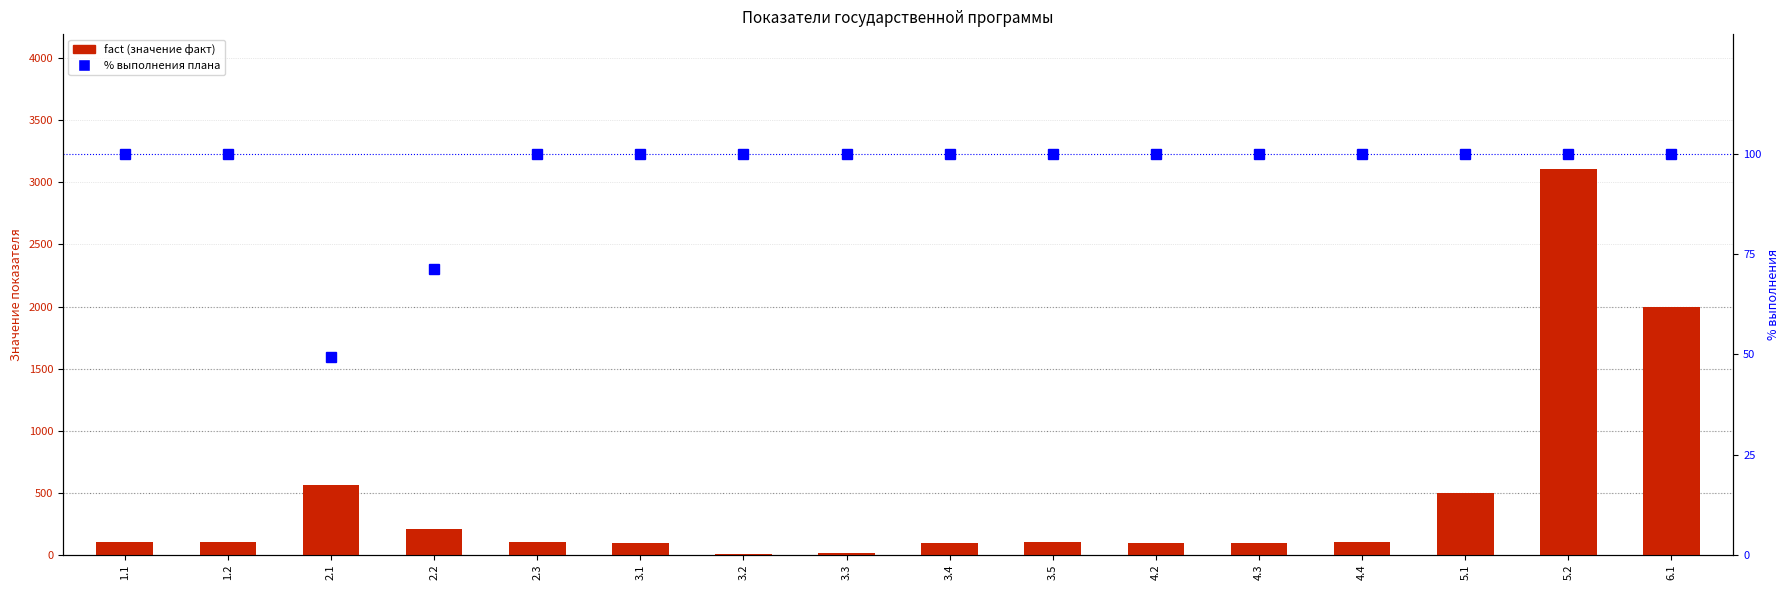

Reading left to right, list all the values displayed in this chart.

fact: 1.1=100.0	1.2=100.0	2.1=564.1	2.2=209.0	2.3=100.0	3.1=97.2	3.2=2.0	3.3=15.0	3.4=96.0	3.5=100.0	4.2=95.0	4.3=95.0	4.4=100.0	5.1=493.0	5.2=3108.0	6.1=2000.0
% выполнения: 1.1=100.0	1.2=100.0	2.1=49.3	2.2=71.3	2.3=100.0	3.1=100.0	3.2=100.0	3.3=100.0	3.4=100.0	3.5=100.0	4.2=100.0	4.3=100.0	4.4=100.0	5.1=100.0	5.2=100.0	6.1=100.0